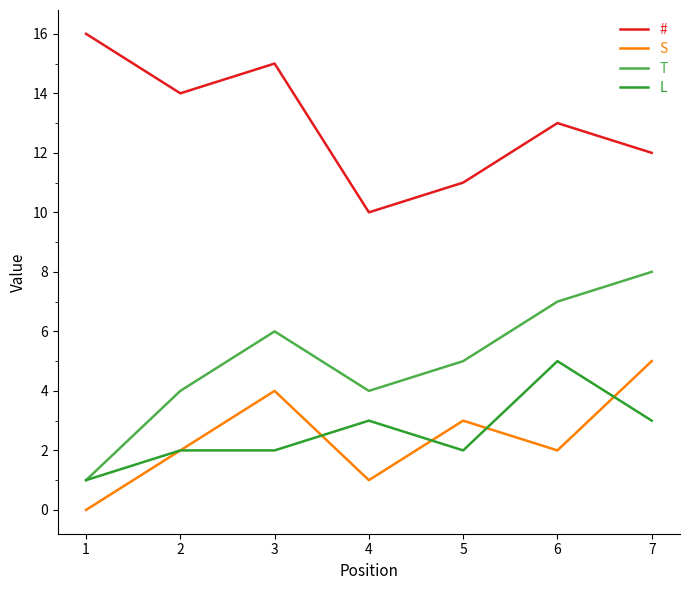

Where does the T series first go above 5?

3